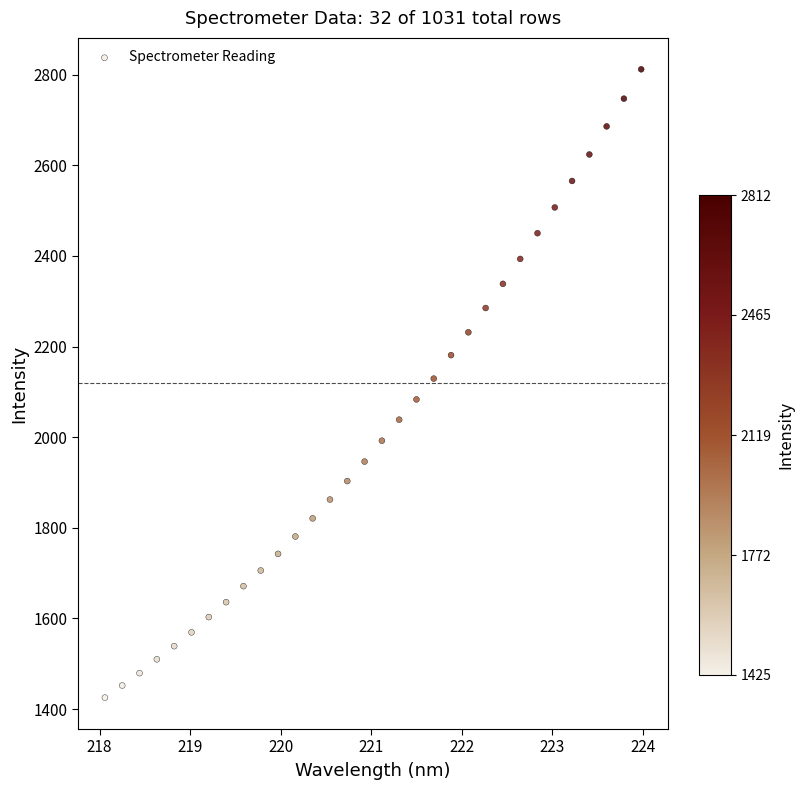

What is the range of X values (max minus min)?

5.9